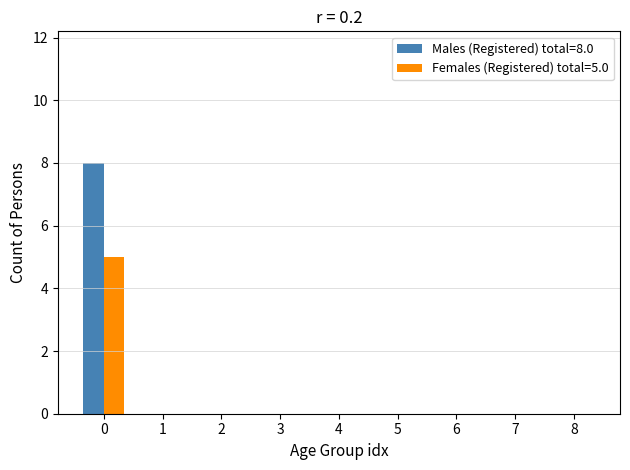

Reading left to right, what are all the values shown in this chart?

Males (Registered): 8	0	0	0	0	0	0	0	0
Females (Registered): 5	0	0	0	0	0	0	0	0